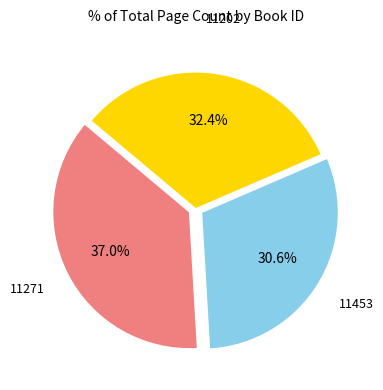

Count the number of slices in the pie.

3